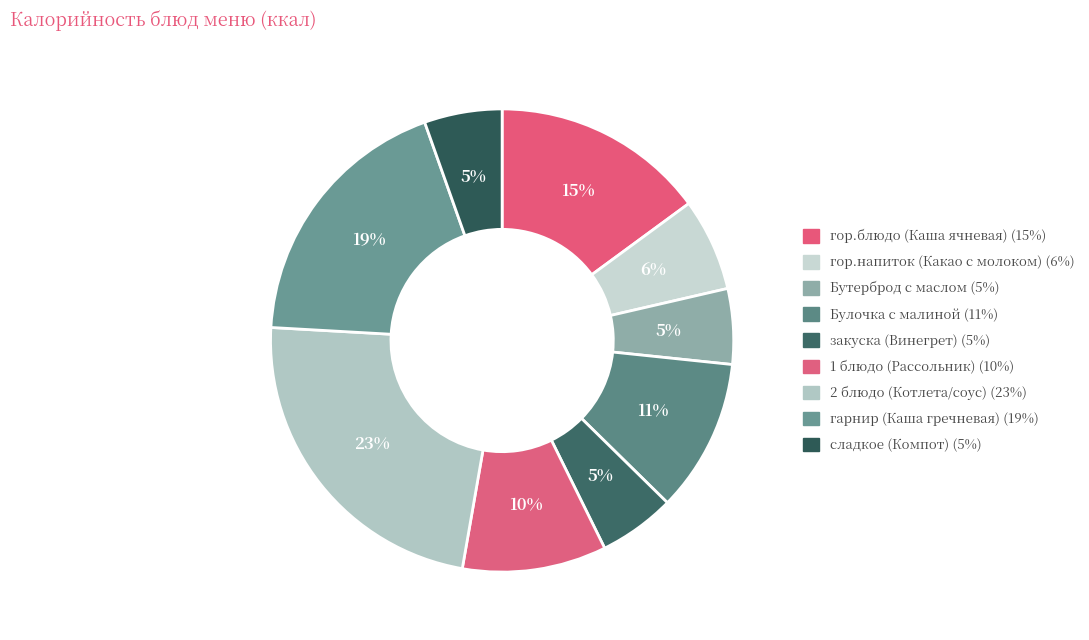

Which category has the smallest portion of the pie?

Бутерброд с маслом